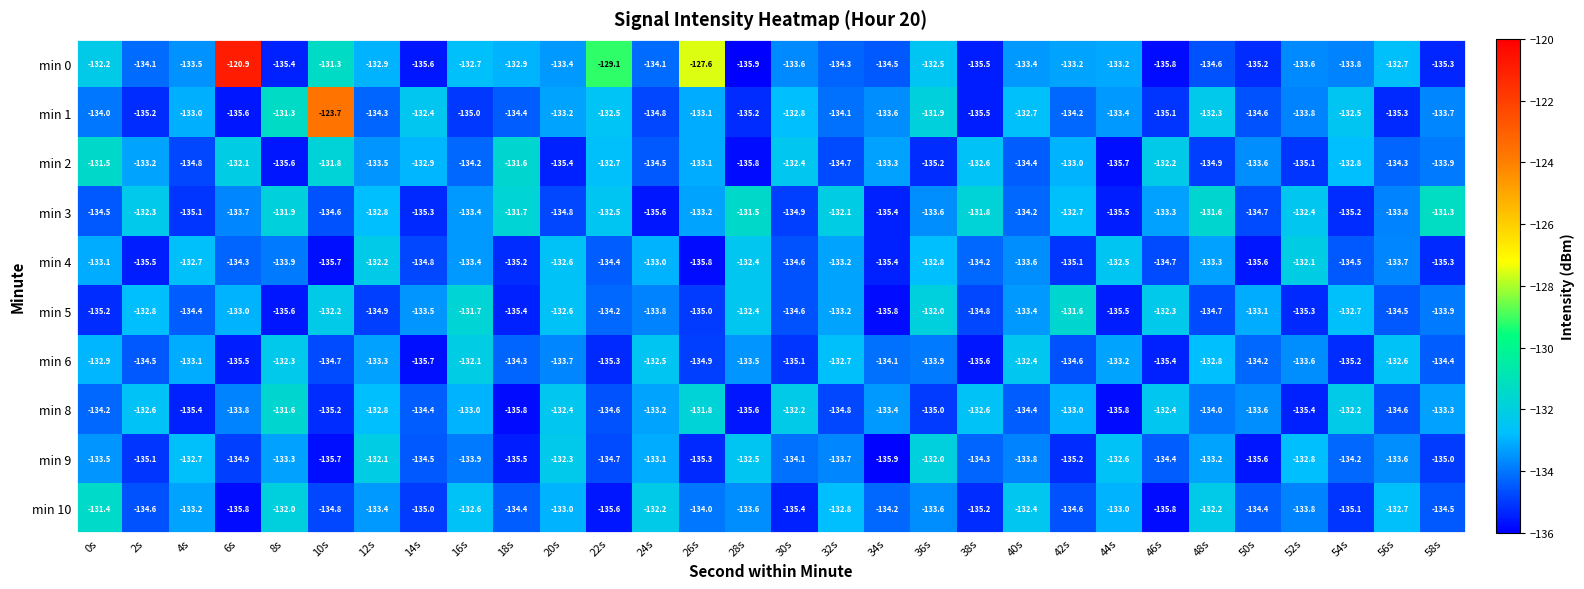

What is the total value across all series at 6s?

-1329.6